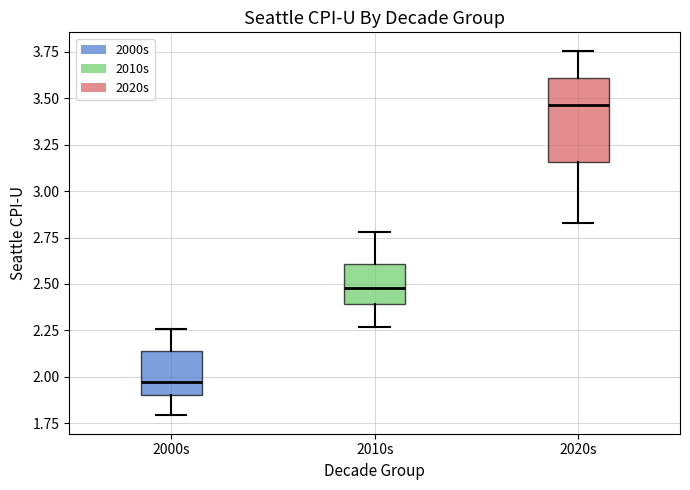

Which box has the lowest median line?

2000s